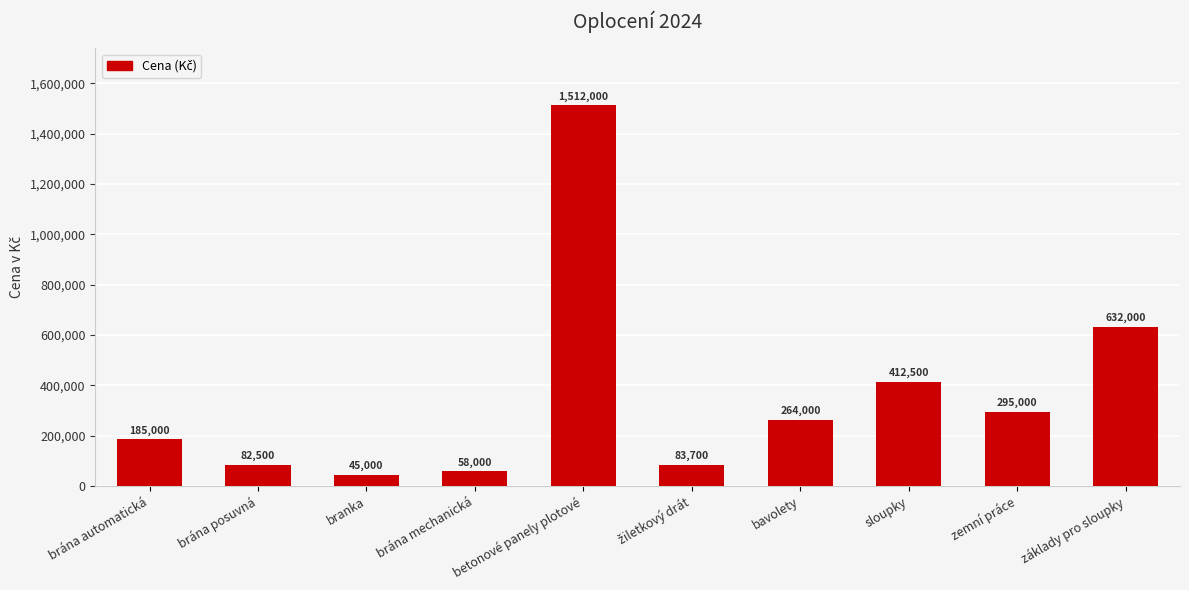

True or false: the data shows 424286 at zemní práce.

False